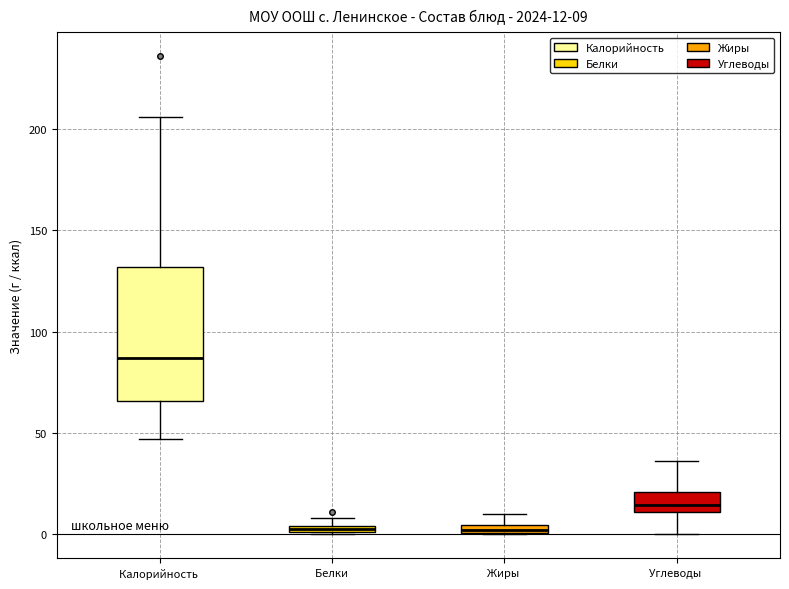

Comparing the boxes themselves (not the whiskers), which one is the tallest?

Калорийность